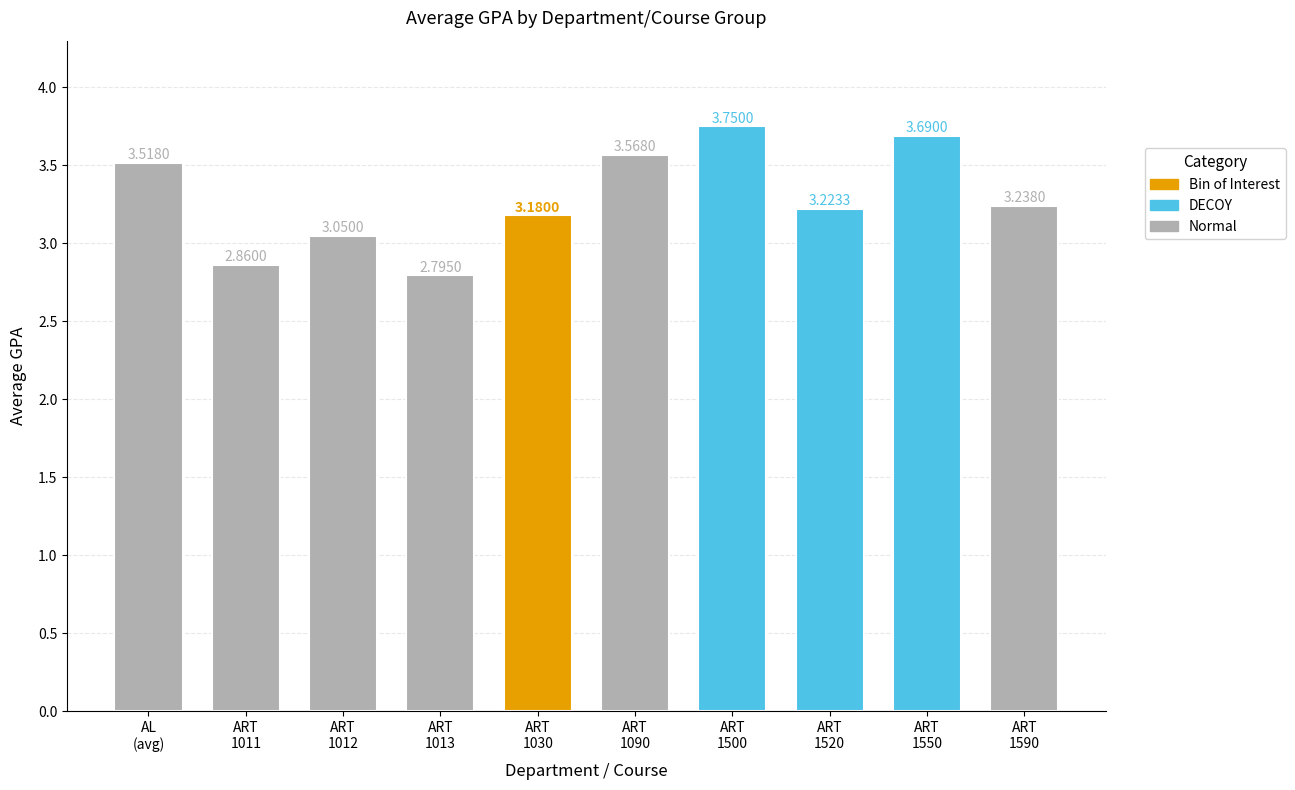

What is the difference between the second highest and second lowest values?

0.8